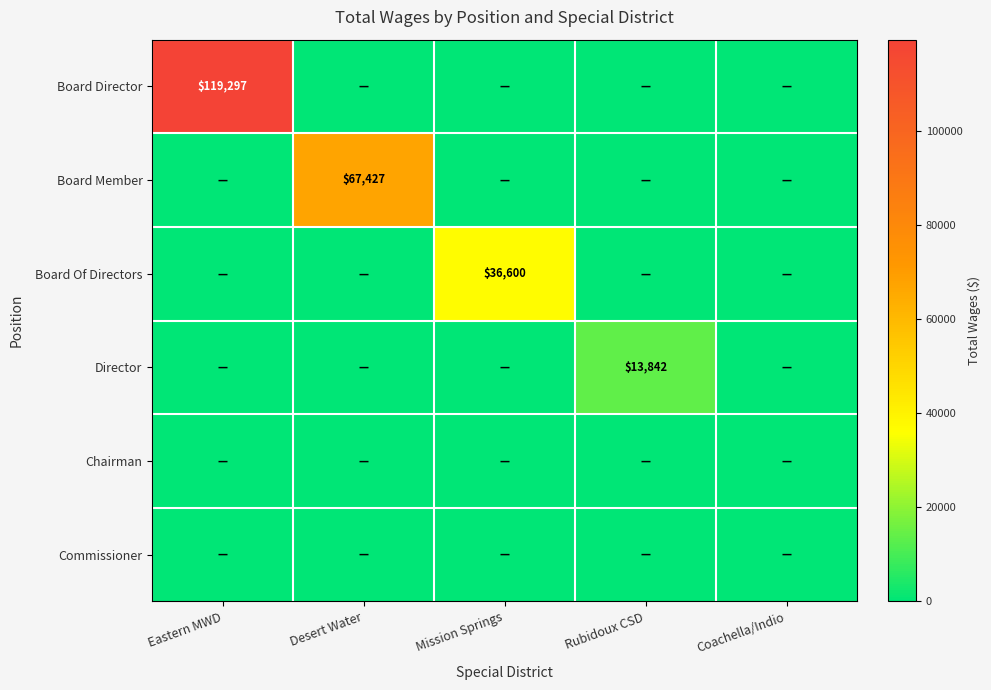

Is the value of Board Of Directors at Rubidoux CSD greater than the value of Director at Desert Water?

No